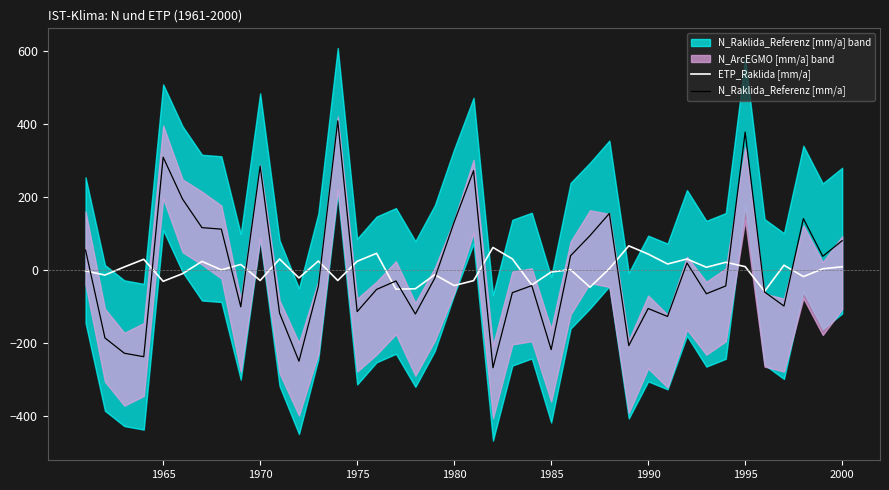

How many values in the N_Raklida_Referenz [mm/a] series exceed -43?

19